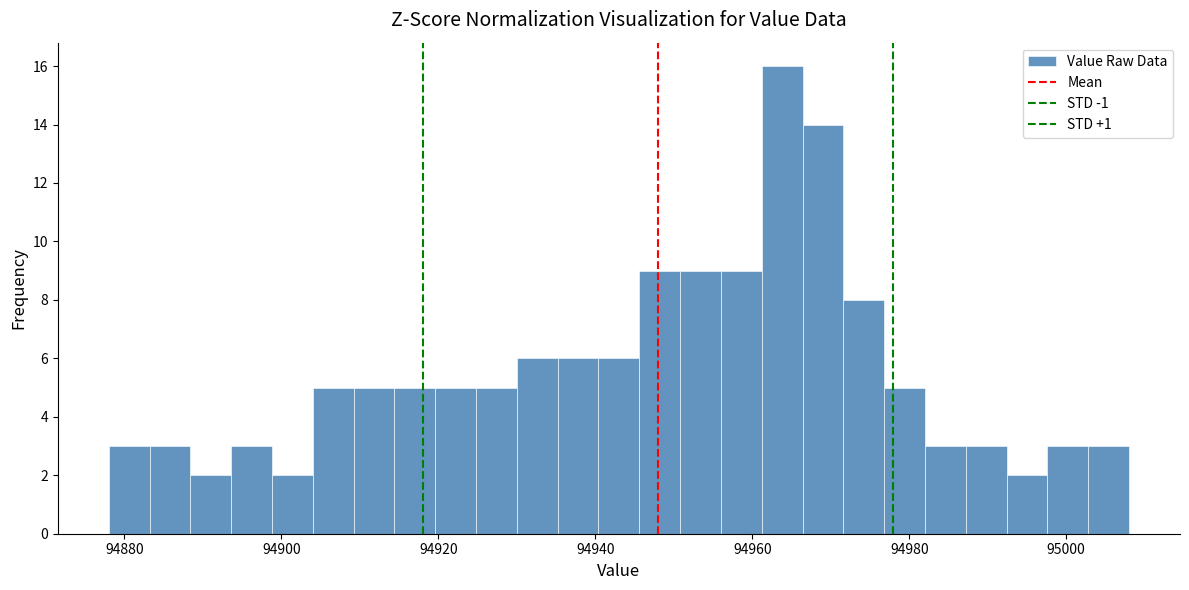

Read against the x-axis, roughly where is the centre of the tallest bar?

94964